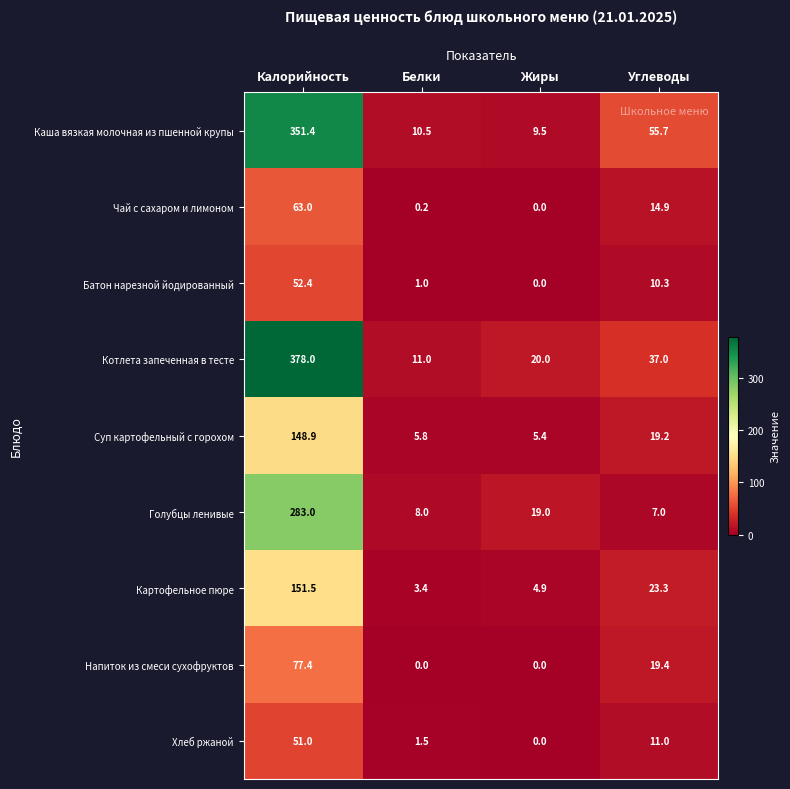

At Калорийность, list the series in order from smallest to largest.

Хлеб ржаной, Батон нарезной йодированный, Чай с сахаром и лимоном, Напиток из смеси сухофруктов, Суп картофельный с горохом, Картофельное пюре, Голубцы ленивые, Каша вязкая молочная из пшенной крупы, Котлета запеченная в тесте